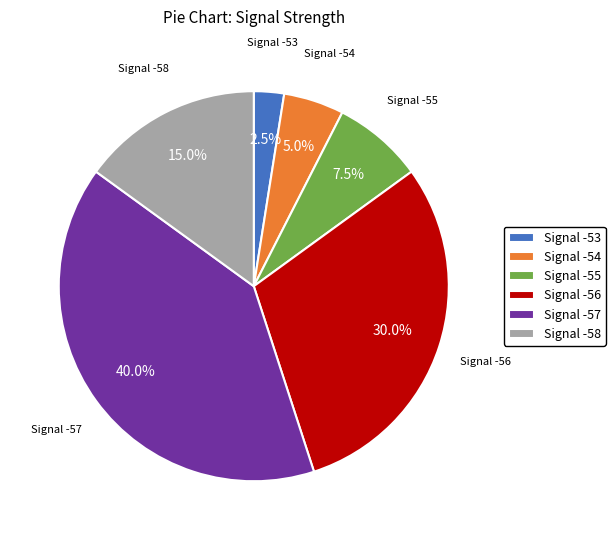

What is the ratio of the value at Signal -56 to the value at Signal -53?

12.0